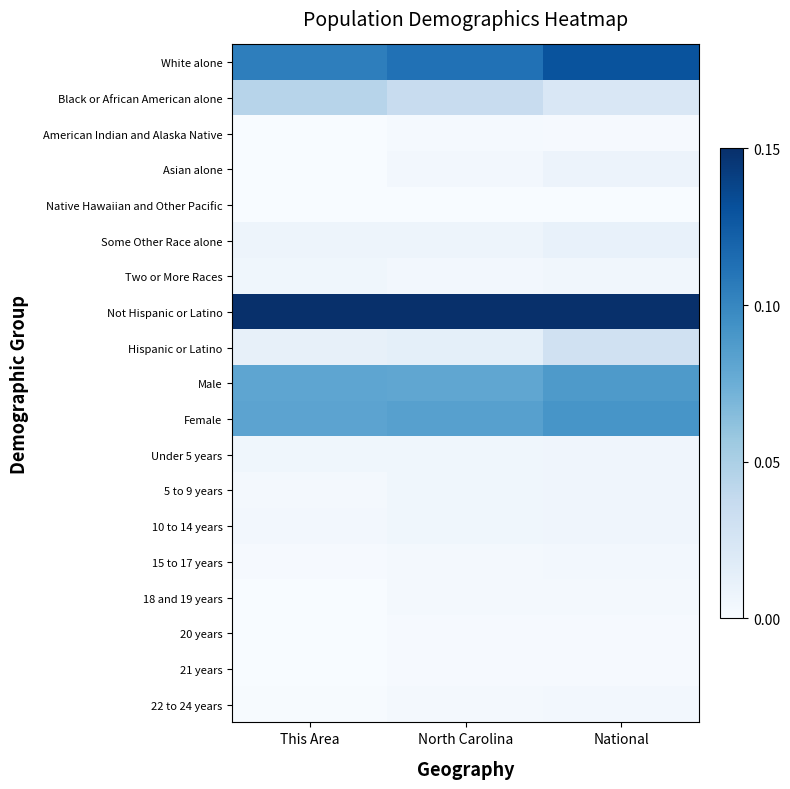

Rank the series by their maximum value, from lowest to highest.

Native Hawaiian and Other Pacific, 21 years, 20 years, American Indian and Alaska Native, 18 and 19 years, 22 to 24 years, 15 to 17 years, Two or More Races, Under 5 years, 5 to 9 years, 10 to 14 years, Asian alone, Some Other Race alone, Hispanic or Latino, Black or African American alone, Male, Female, White alone, Not Hispanic or Latino